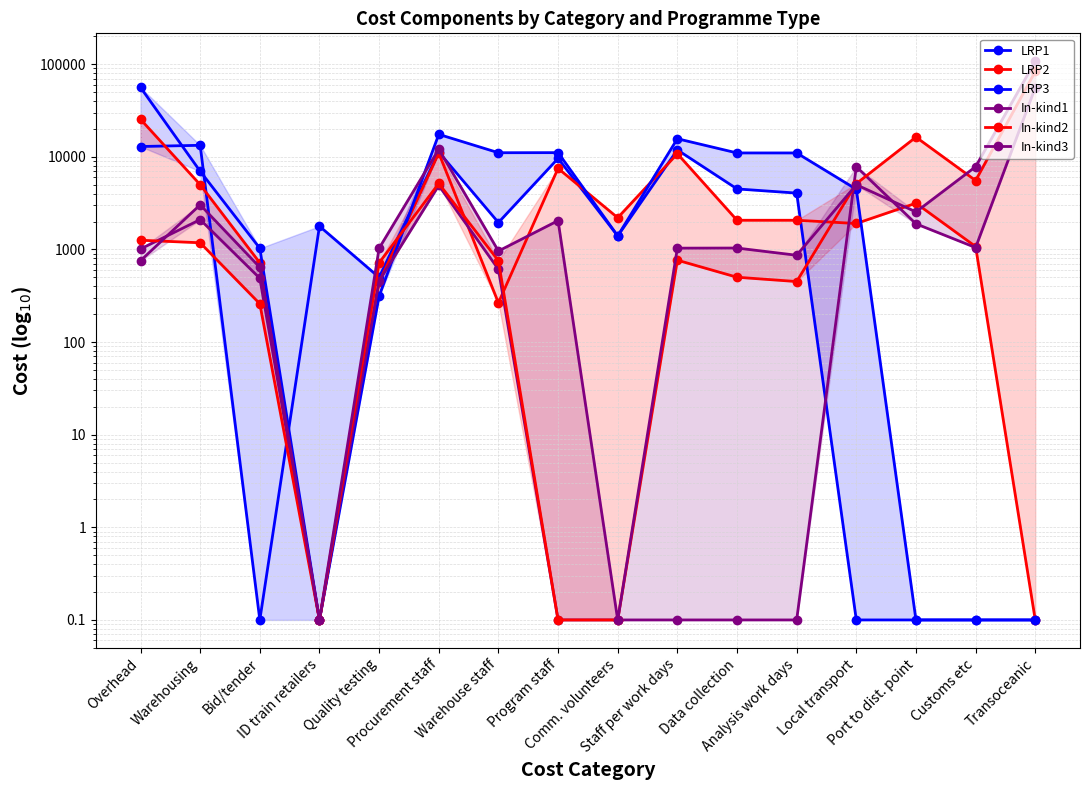

How many interior local peaks does the In-kind2 series have?

3